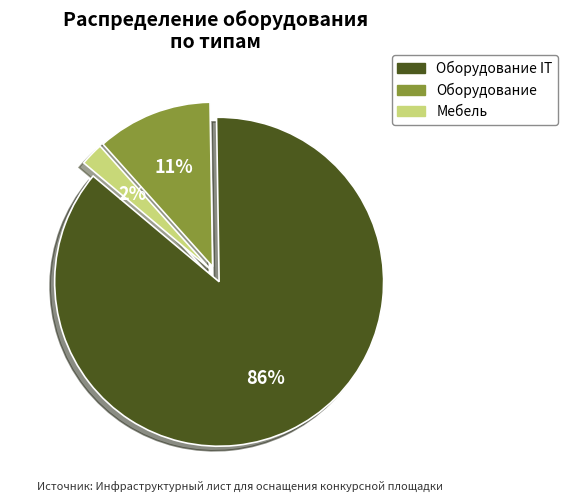

Does any single category account for the majority?

Yes